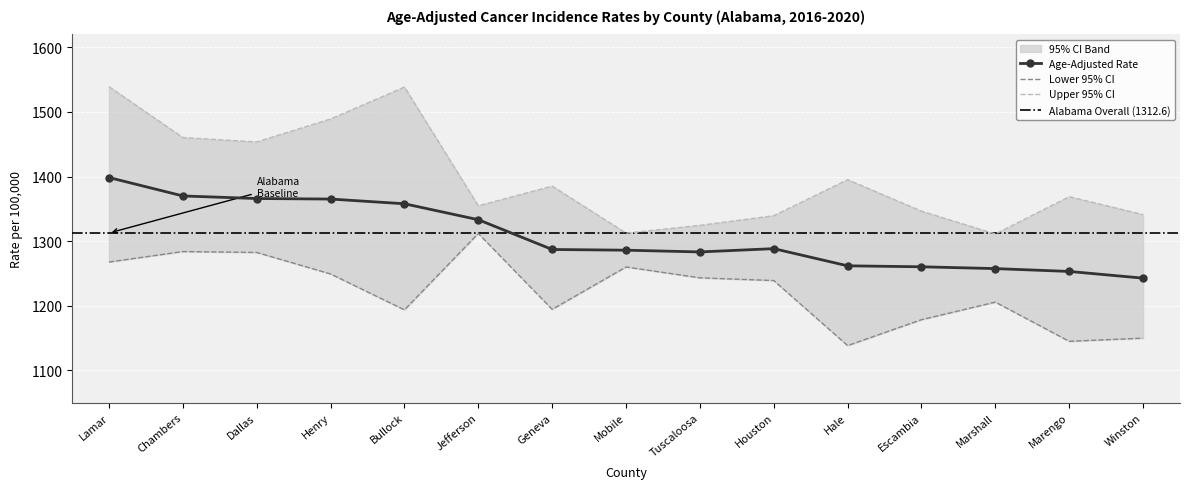

Reading right to left, list all the values displayed in this chart.

Age-Adjusted Rate: 1242.7	1253.1	1257.5	1260.3	1261.8	1288.4	1283.3	1286.0	1287.1	1333.2	1357.9	1365.2	1366.0	1370.0	1398.5
Lower 95% CI: 1149.8	1144.9	1205.6	1178.4	1138.3	1239.0	1243.2	1260.0	1194.4	1311.9	1193.6	1249.2	1282.5	1283.9	1267.7
Upper 95% CI: 1341.1	1368.8	1311.1	1346.4	1395.2	1339.4	1324.4	1312.4	1385.2	1354.7	1538.6	1489.2	1453.6	1460.4	1539.2